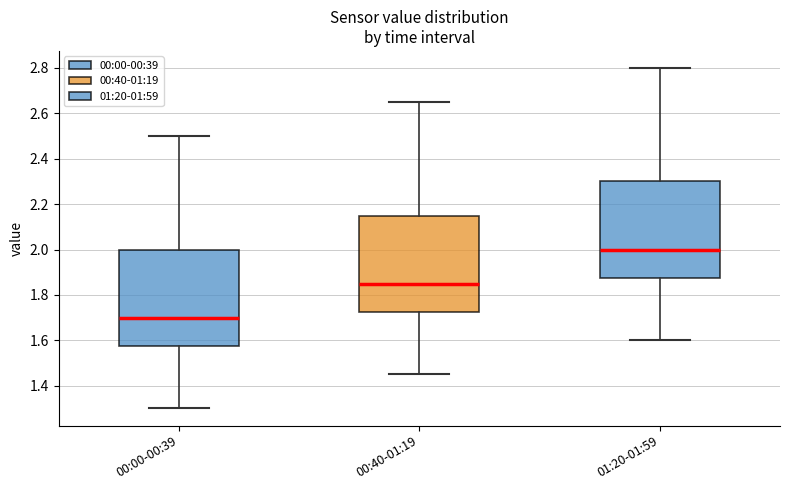

Where is the lower edge of the box for 00:00-00:39 on the y-axis? The values are not printed on the chart, so give them approximately, as read against the axis.

1.58